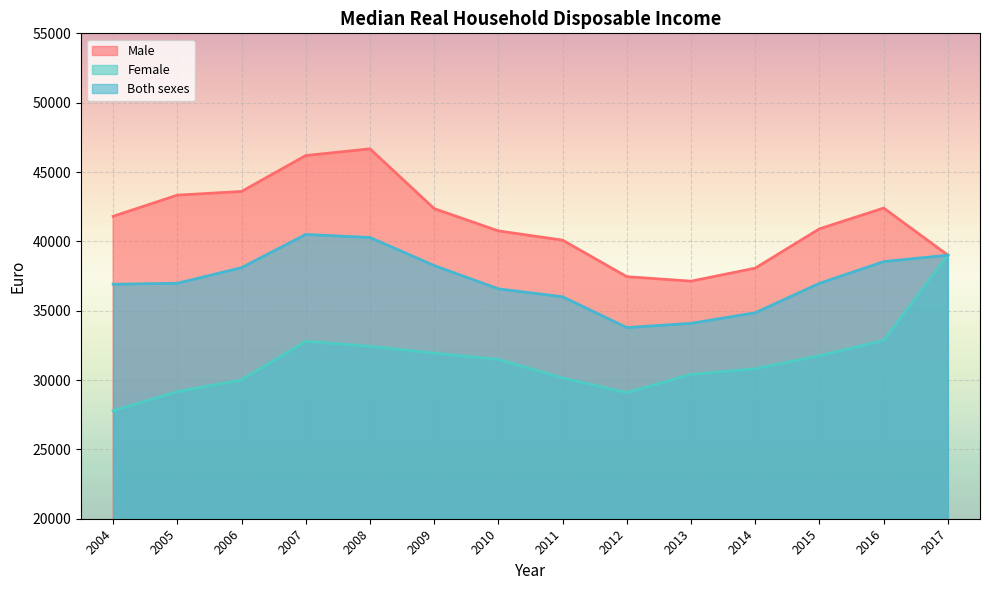

What are all the series names shown in the legend?

Male, Female, Both sexes